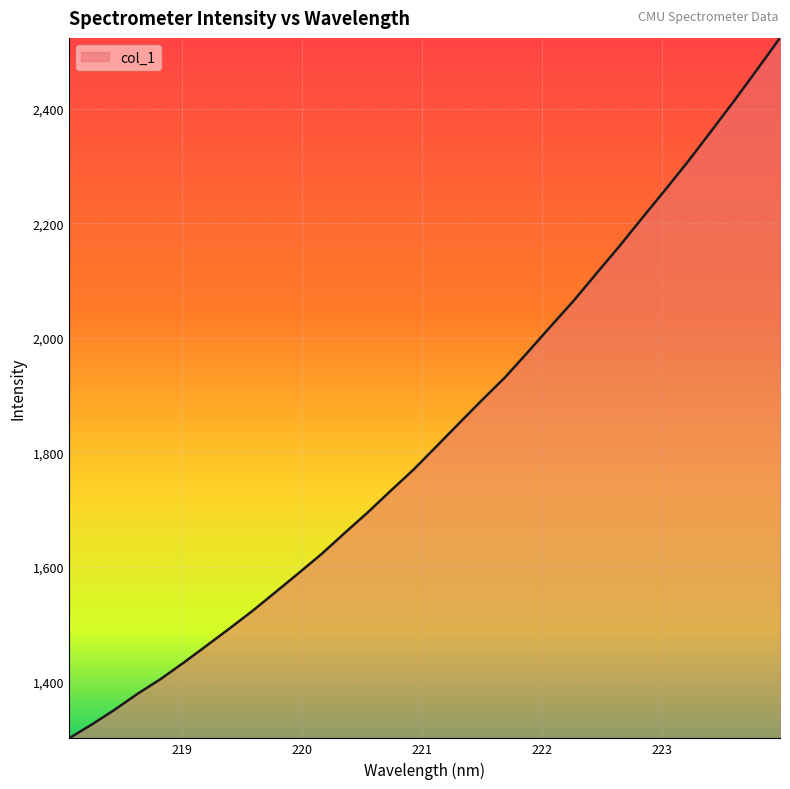

What is the maximum value shown in the chart?

2523.9